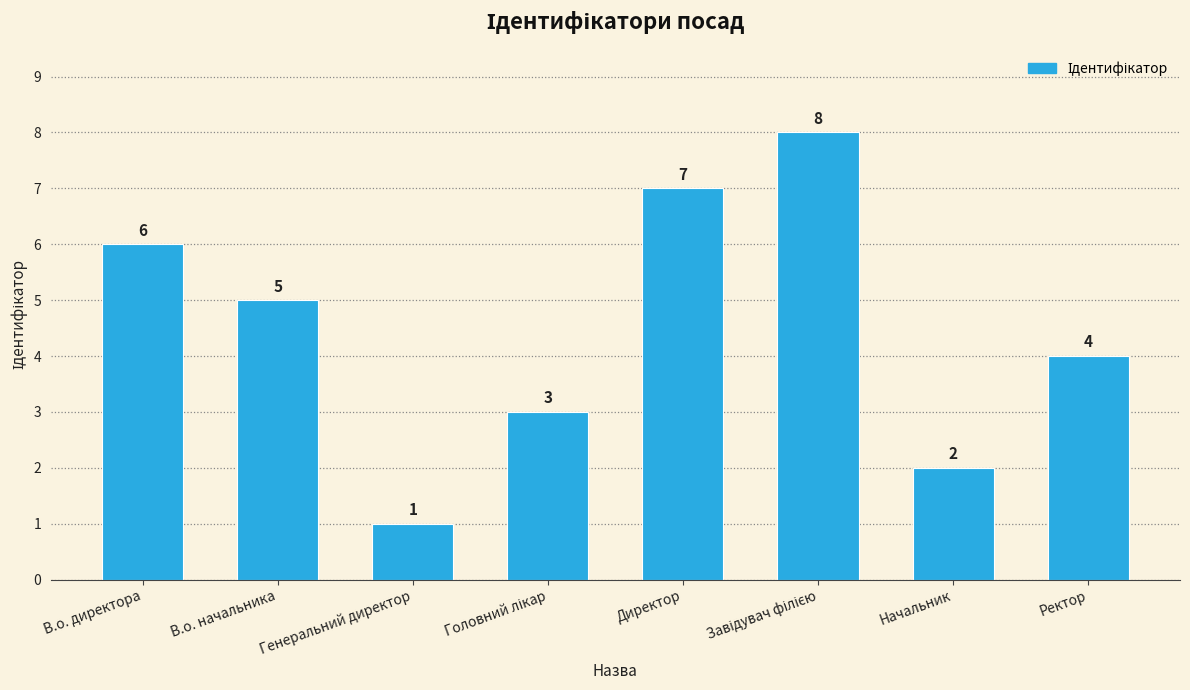

What is the change in value from В.о. начальника to Начальник?

-3